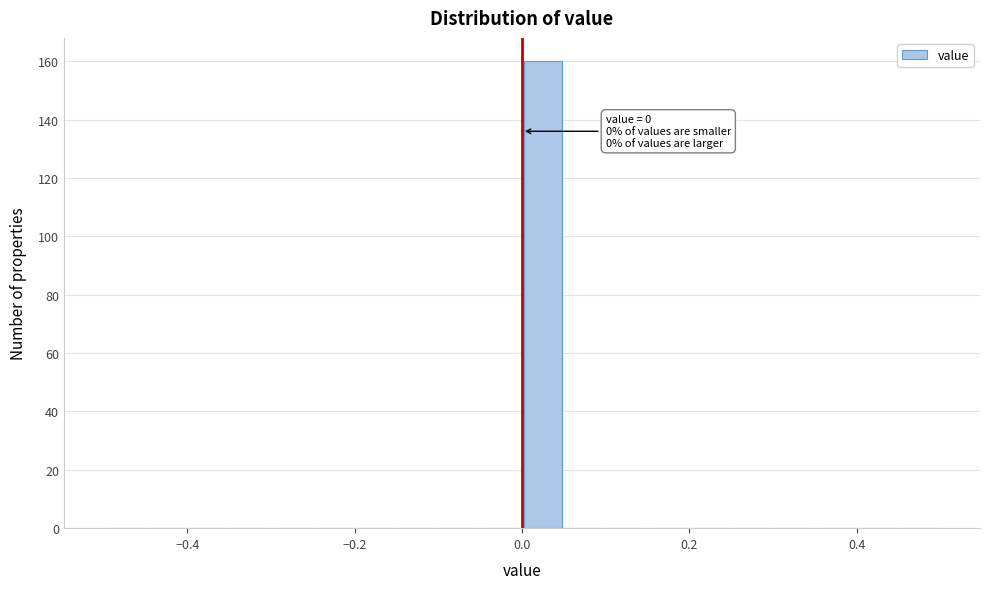

Around what value on the x-axis is the tallest bar? Give the approximate position of its centre, as read against the axis.

0.02